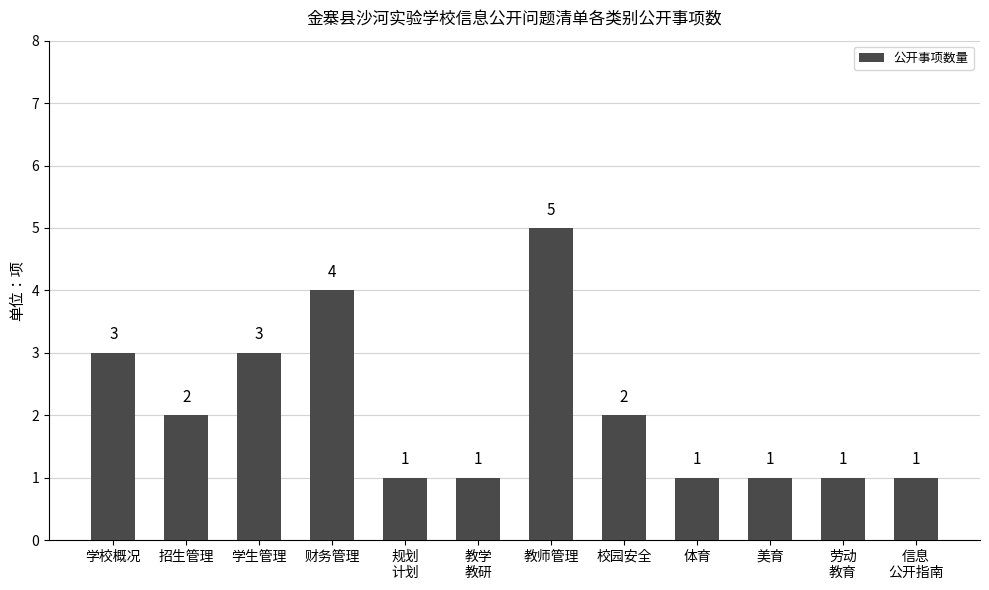

What is the label of the 1st bar from the right?

信息
公开指南